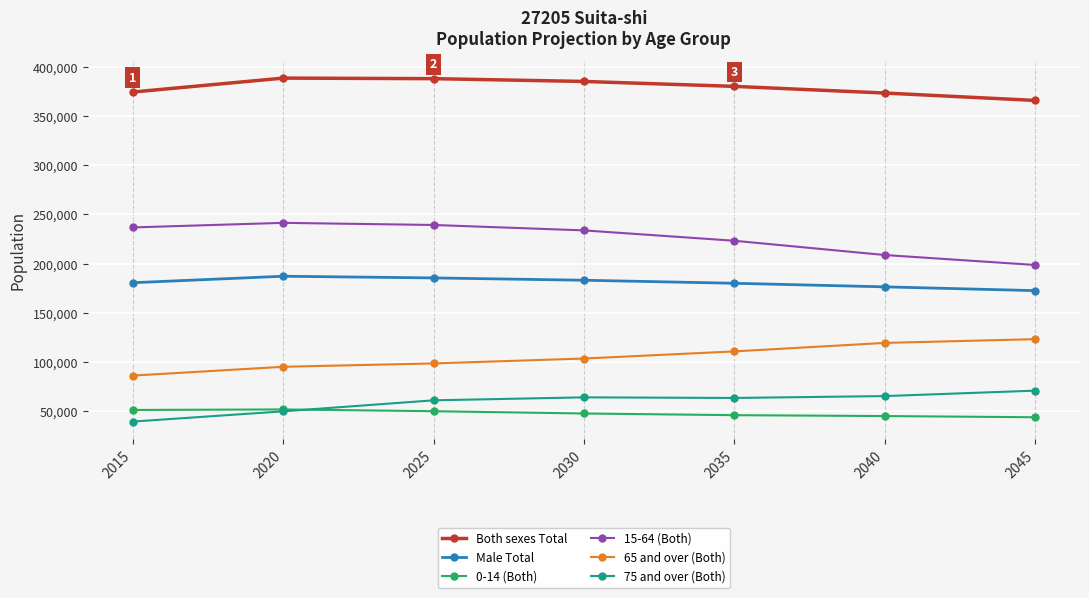

At 2025, list the series in order from largest to smallest.

Both sexes Total, 15-64 (Both), Male Total, 65 and over (Both), 75 and over (Both), 0-14 (Both)